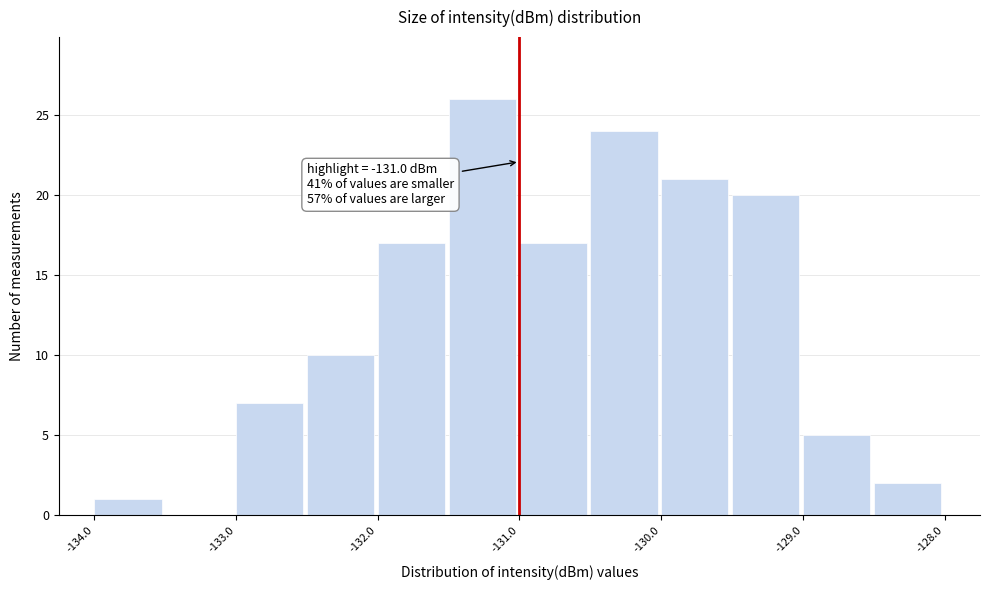

Over which range of the x-axis is the bar tallest?

-131.5 to -131.0